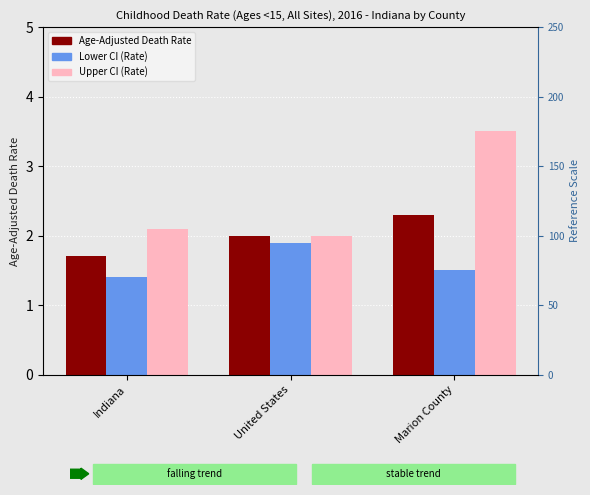

At Marion County, list the series in order from smallest to largest.

Lower CI (Rate), Age-Adjusted Death Rate, Upper CI (Rate)